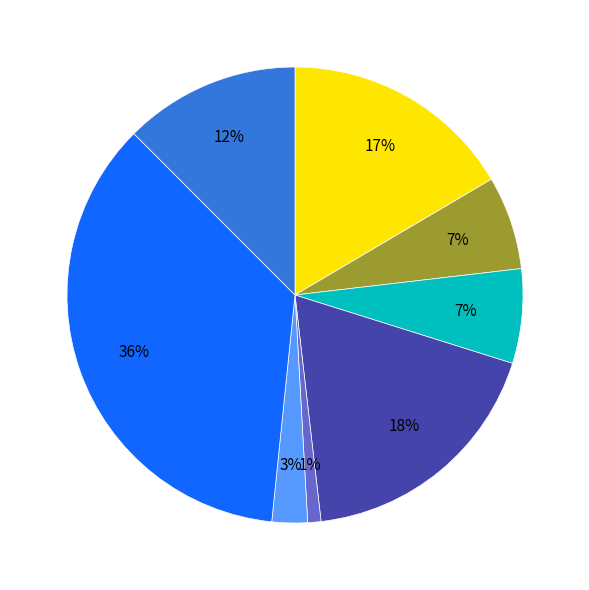

To the nearest percent, what is the average slice percentage?

12%